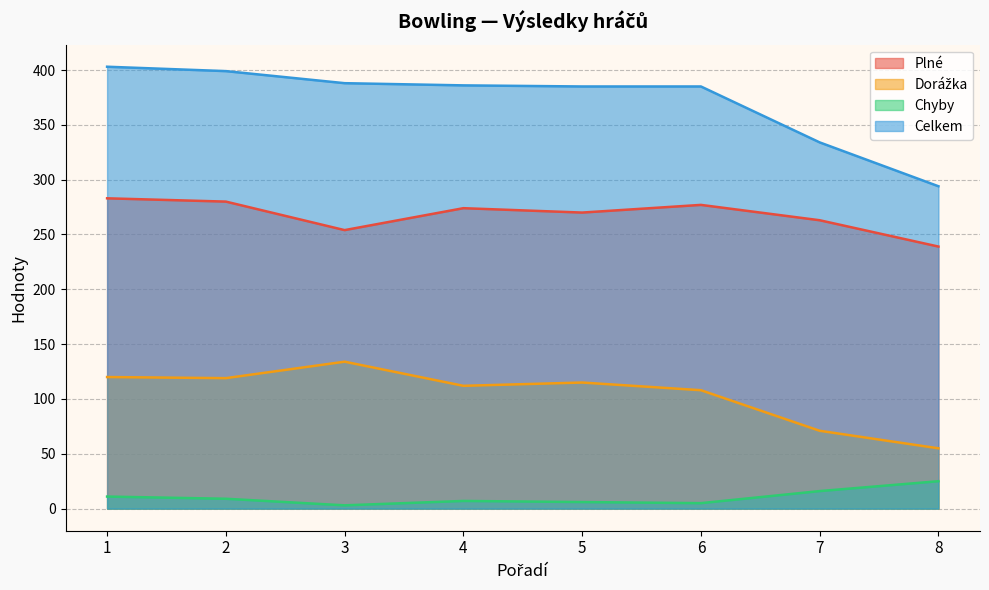

True or false: Celkem and Chyby cross at least once.

False